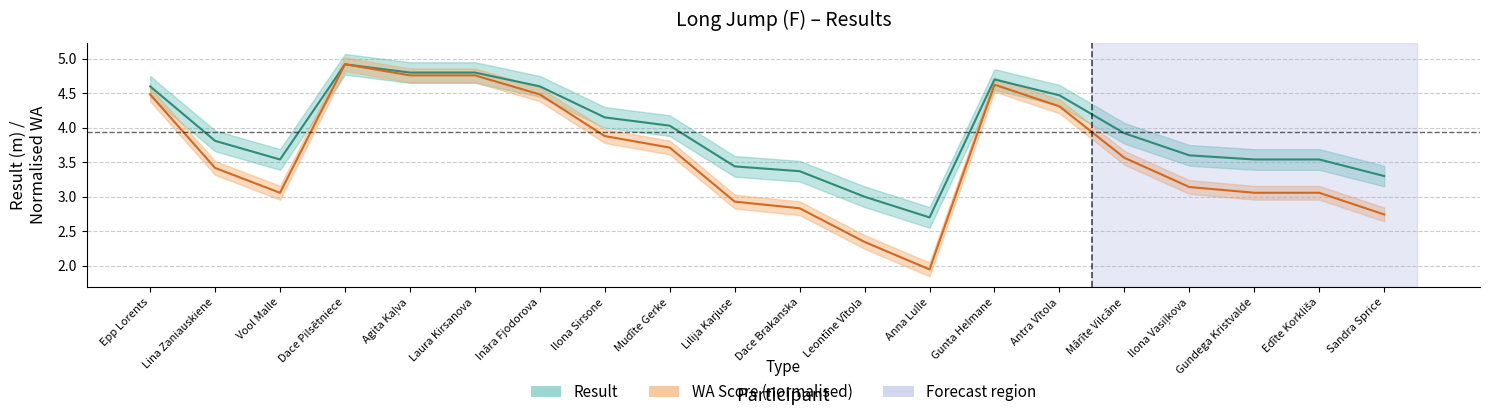

What is the label of the 3rd point from the left?

Vool Malle